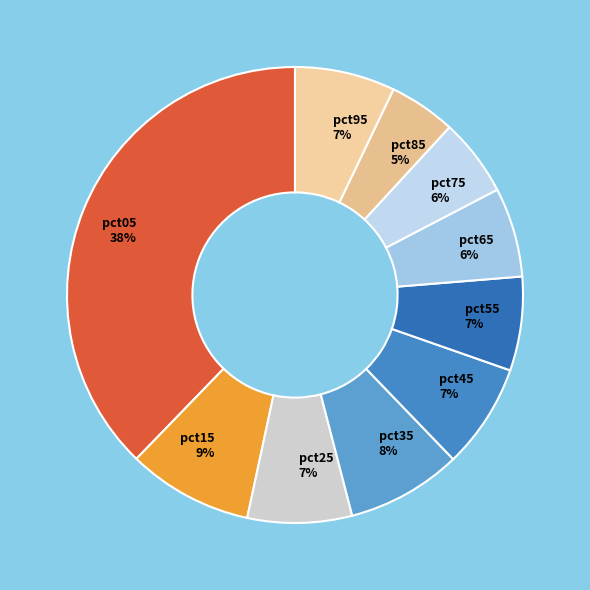

Combined, do pct95 and pct75 account for over 50%?

No